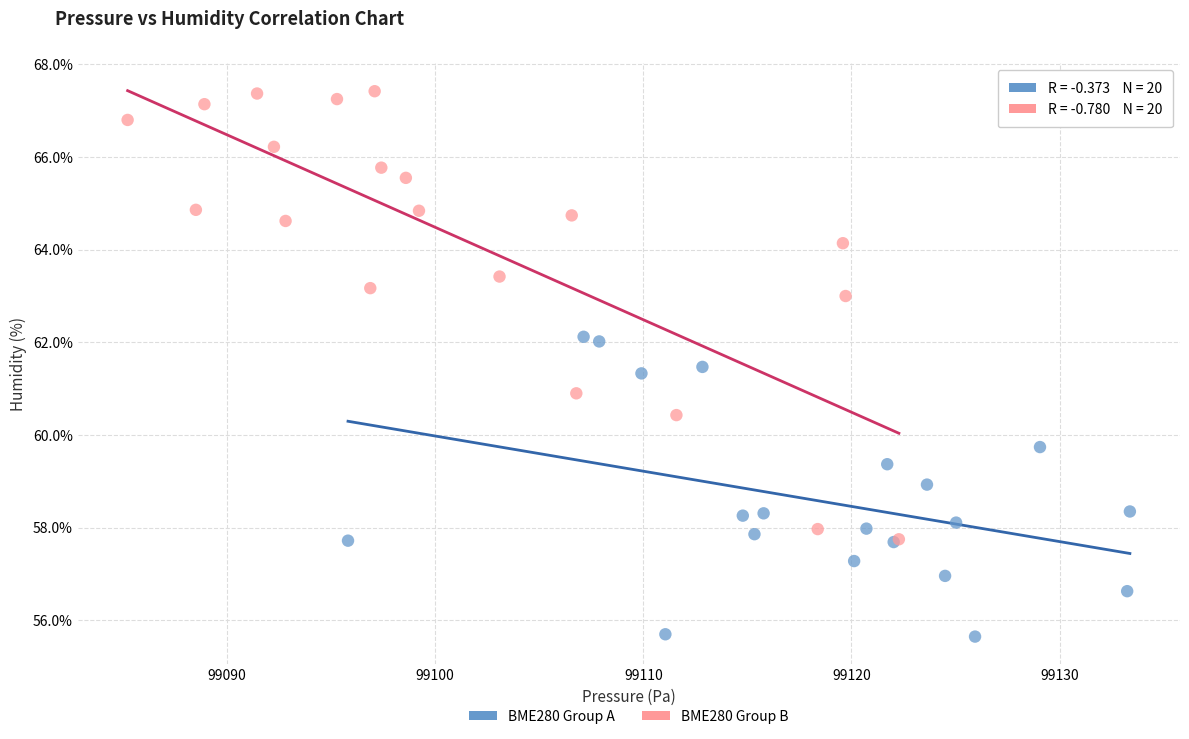

Which series reaches the minimum Y coordinate?

BME280 Group A